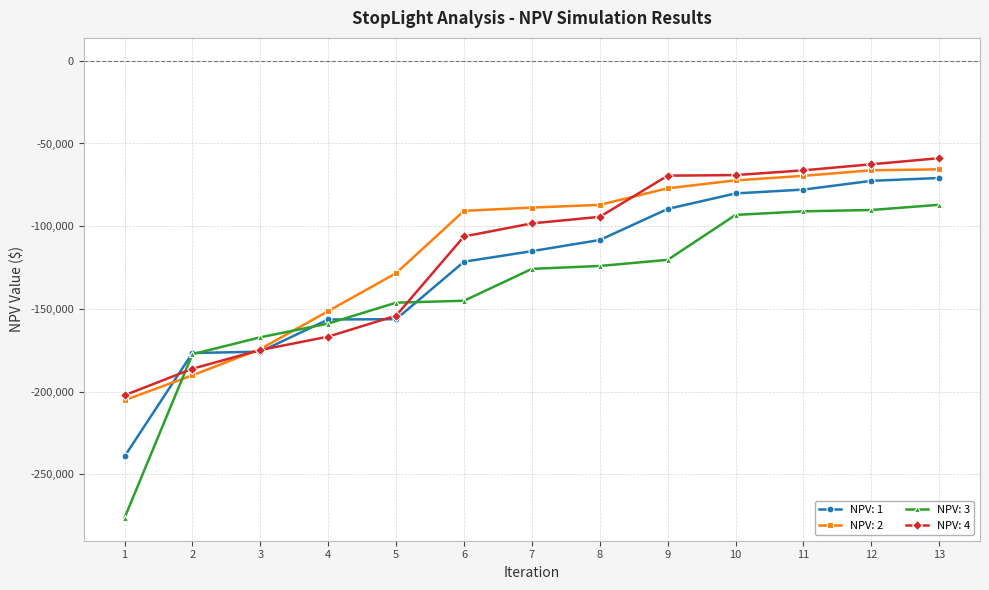

At which label does NPV: 1 first exceed -115069?

8